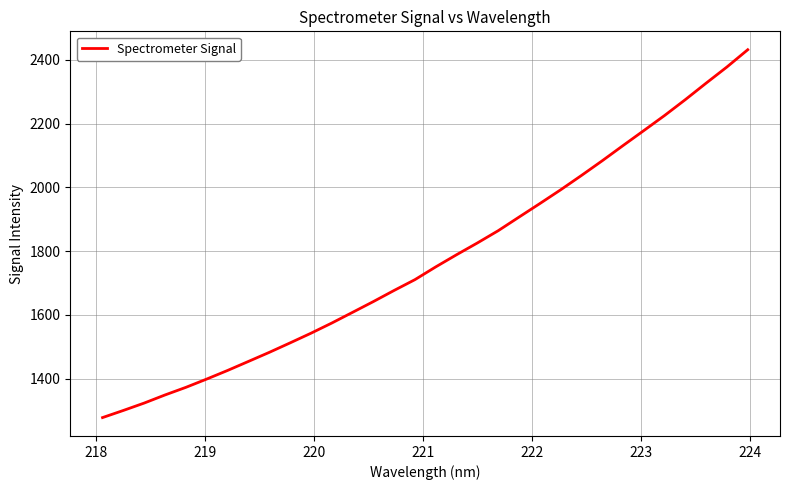

How many series are shown in this chart?

1